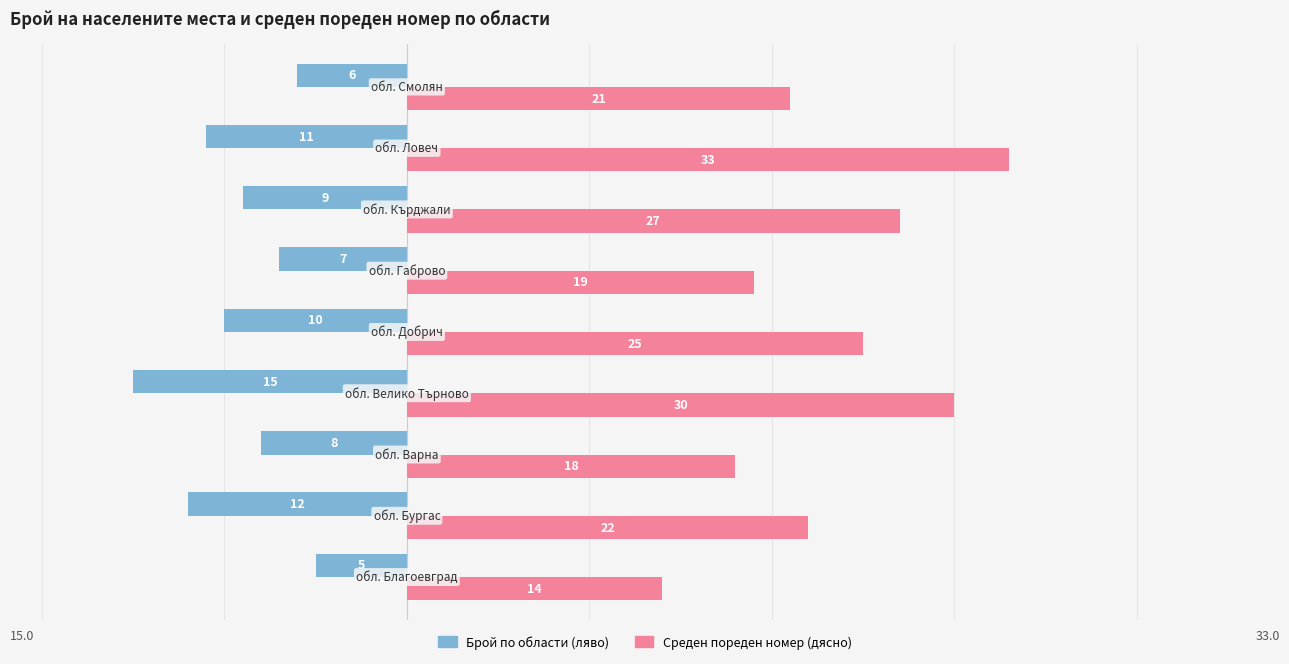

What is the difference between the second highest and minimum values in the Брой по области (ляво) series?

9